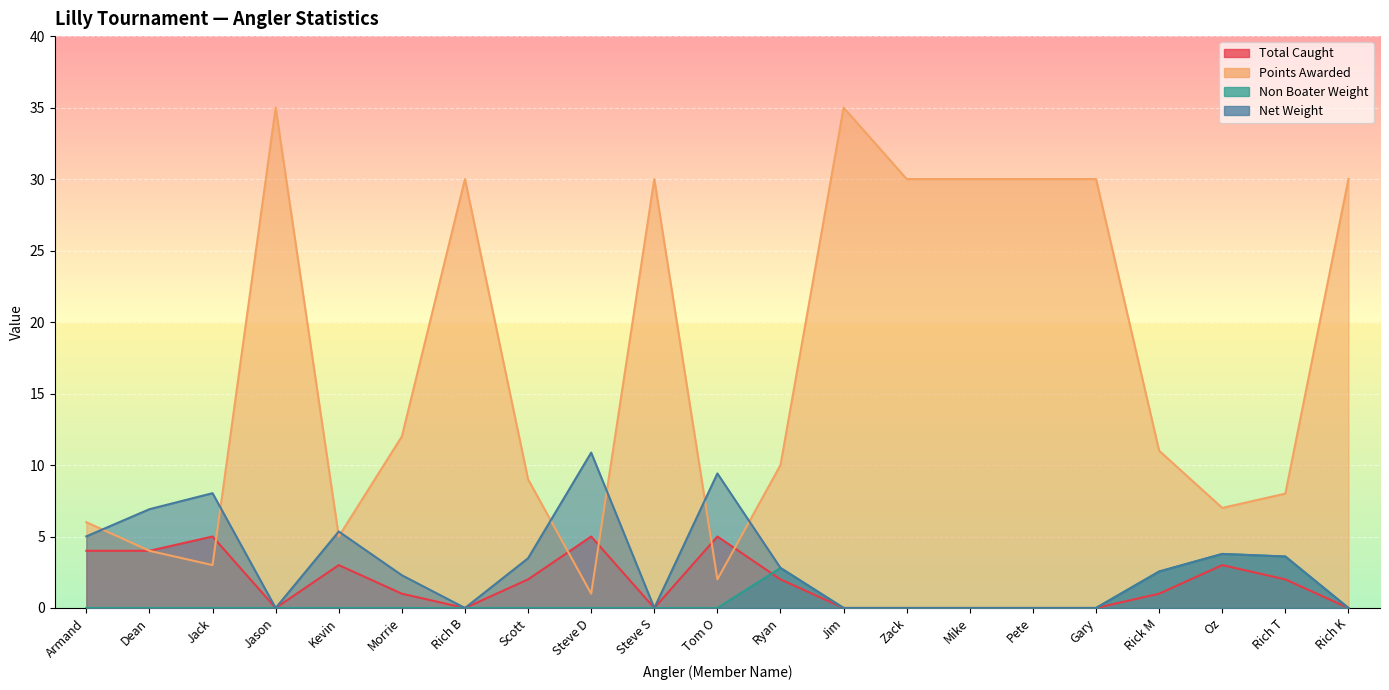

True or false: Non Boater Weight and Net Weight intersect in this chart.

False